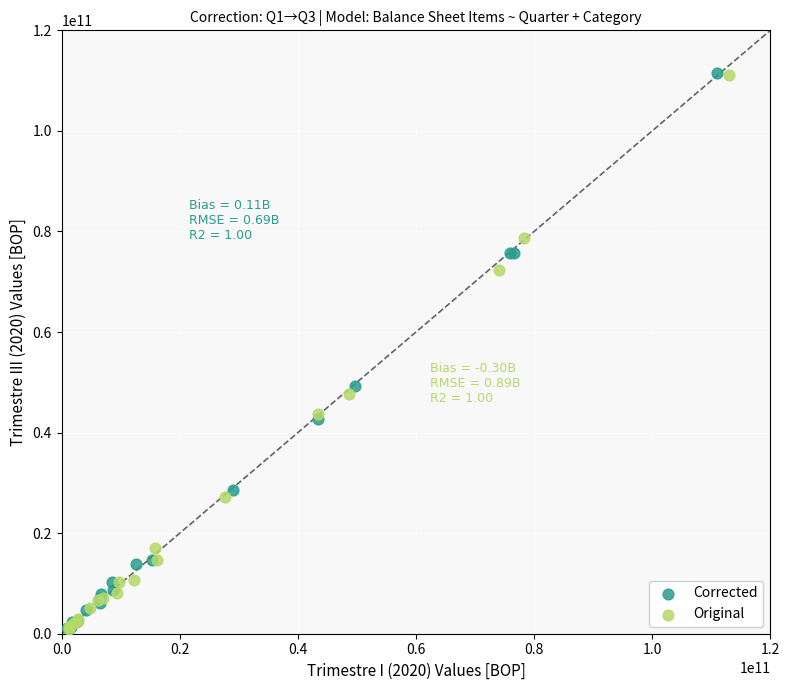

Which series has the largest Y range (max minus min)?

Corrected